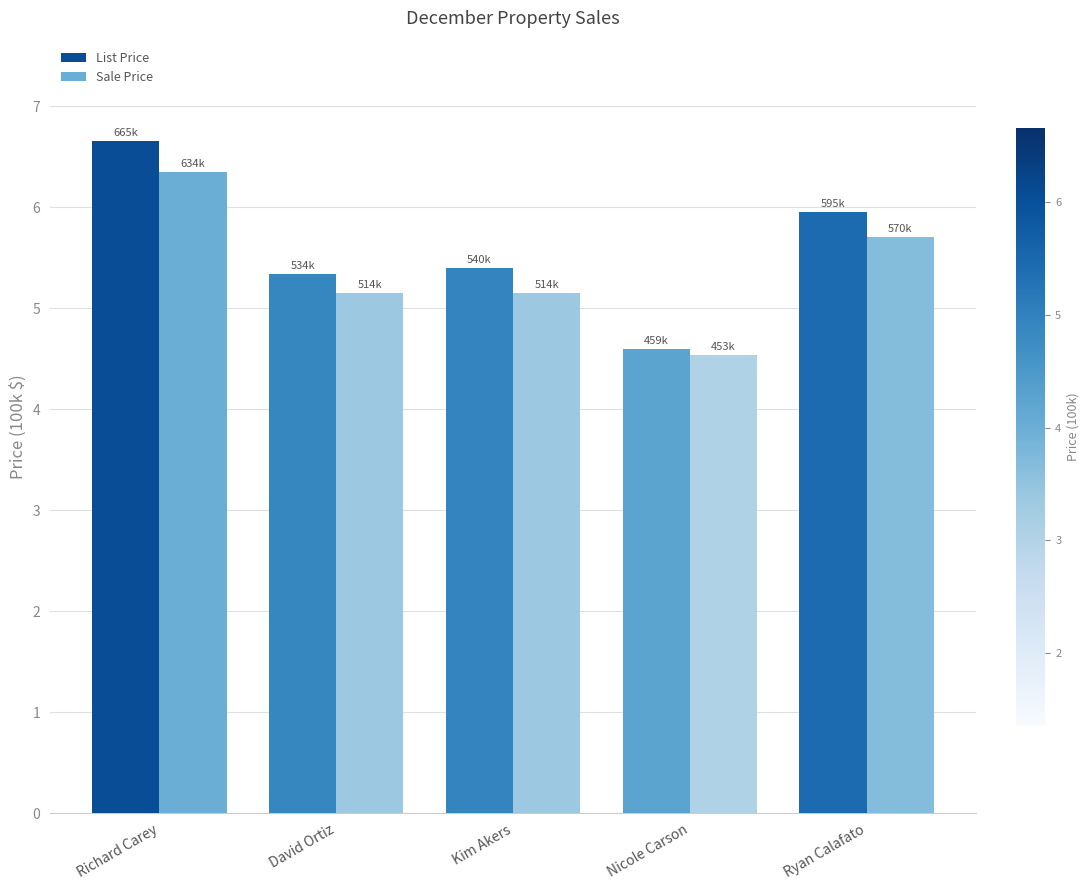

Reading right to left, extract all data points from this chart.

List Price: Ryan Calafato=6.0	Nicole Carson=4.6	Kim Akers=5.4	David Ortiz=5.3	Richard Carey=6.7
Sale Price: Ryan Calafato=5.7	Nicole Carson=4.5	Kim Akers=5.1	David Ortiz=5.1	Richard Carey=6.3